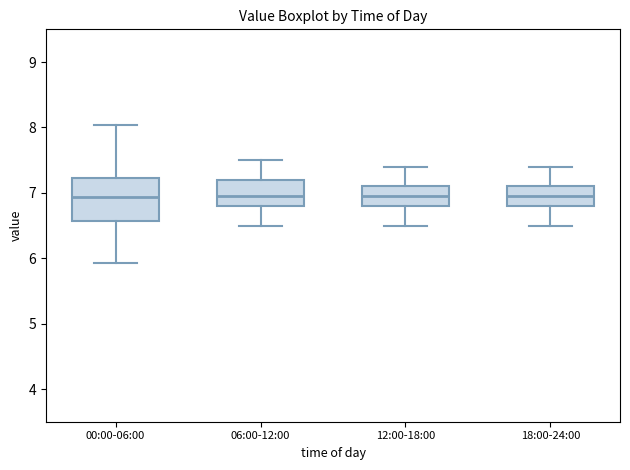

Comparing the boxes themselves (not the whiskers), which one is the tallest?

00:00-06:00